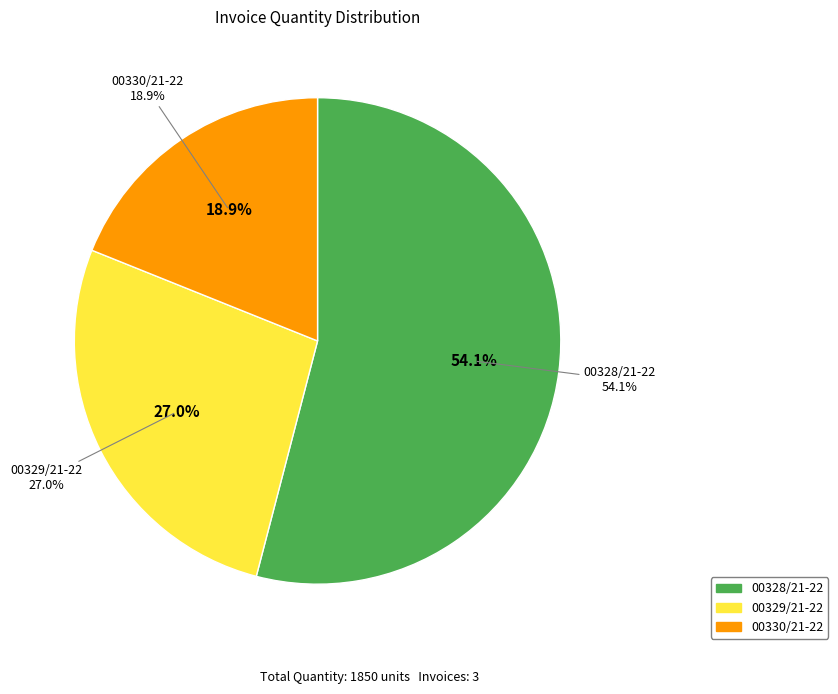

What percentage do 00329/21-22 and 00330/21-22 together represent?

45.9%